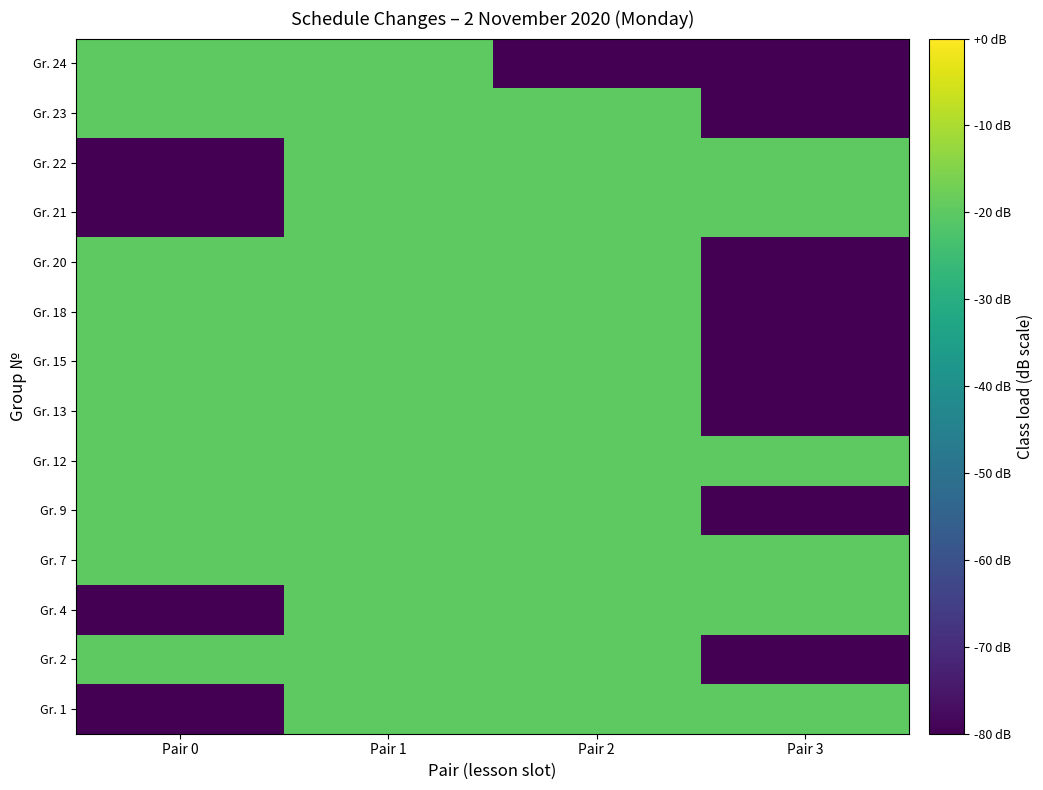

Reading left to right, what are all the values shown in this chart?

Gr. 1: Pair 0=-80	Pair 1=-20	Pair 2=-20	Pair 3=-20
Gr. 2: Pair 0=-20	Pair 1=-20	Pair 2=-20	Pair 3=-80
Gr. 4: Pair 0=-80	Pair 1=-20	Pair 2=-20	Pair 3=-20
Gr. 7: Pair 0=-20	Pair 1=-20	Pair 2=-20	Pair 3=-20
Gr. 9: Pair 0=-20	Pair 1=-20	Pair 2=-20	Pair 3=-80
Gr. 12: Pair 0=-20	Pair 1=-20	Pair 2=-20	Pair 3=-20
Gr. 13: Pair 0=-20	Pair 1=-20	Pair 2=-20	Pair 3=-80
Gr. 15: Pair 0=-20	Pair 1=-20	Pair 2=-20	Pair 3=-80
Gr. 18: Pair 0=-20	Pair 1=-20	Pair 2=-20	Pair 3=-80
Gr. 20: Pair 0=-20	Pair 1=-20	Pair 2=-20	Pair 3=-80
Gr. 21: Pair 0=-80	Pair 1=-20	Pair 2=-20	Pair 3=-20
Gr. 22: Pair 0=-80	Pair 1=-20	Pair 2=-20	Pair 3=-20
Gr. 23: Pair 0=-20	Pair 1=-20	Pair 2=-20	Pair 3=-80
Gr. 24: Pair 0=-20	Pair 1=-20	Pair 2=-80	Pair 3=-80